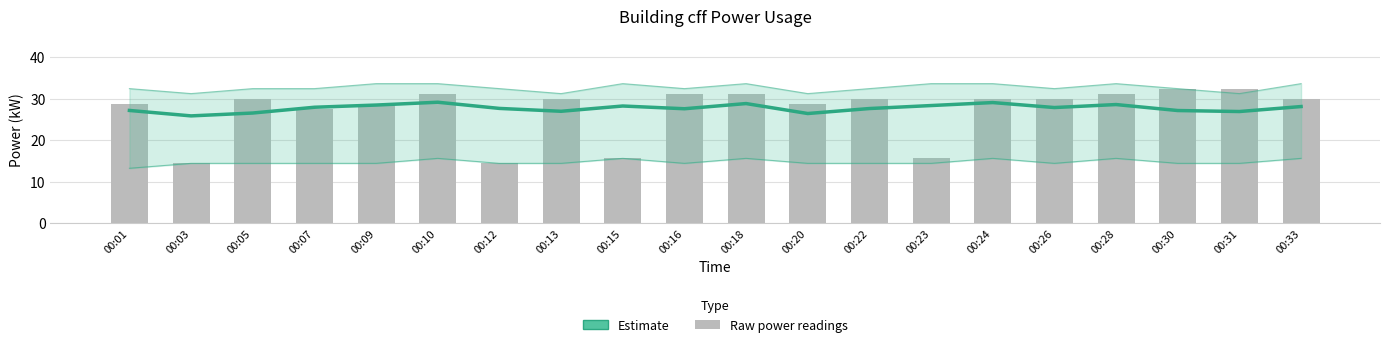

Where does the power_bar series first go above 30?

00:10